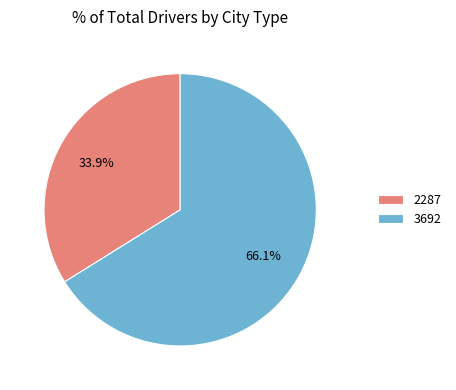

What is the majority slice?

3692